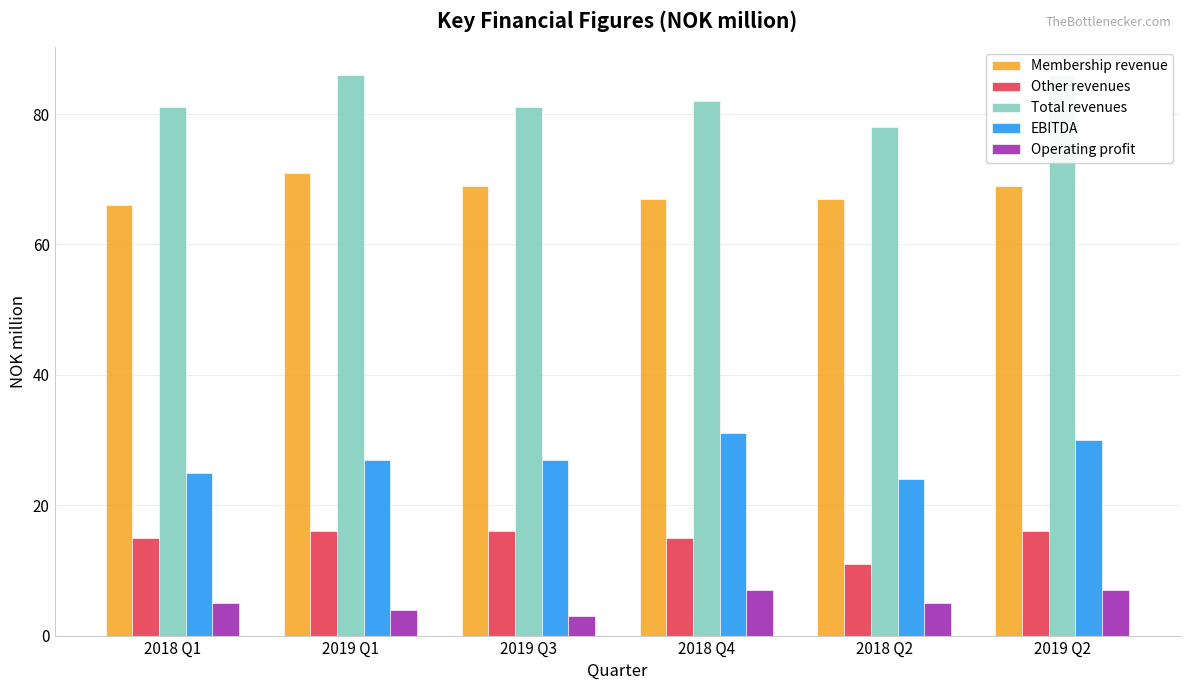

What is the difference between the EBITDA values at 2019 Q2 and 2018 Q4?

1